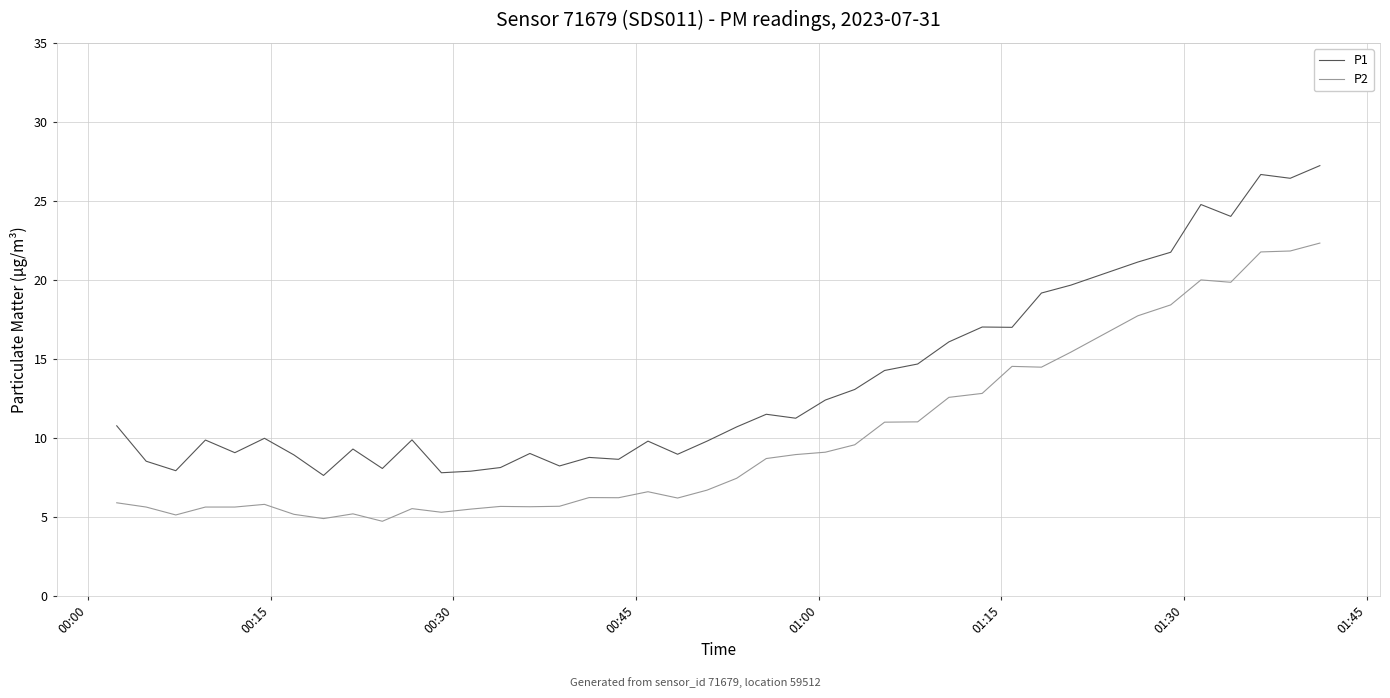

Rank the series by their average value, from highest to lowest.

P1, P2